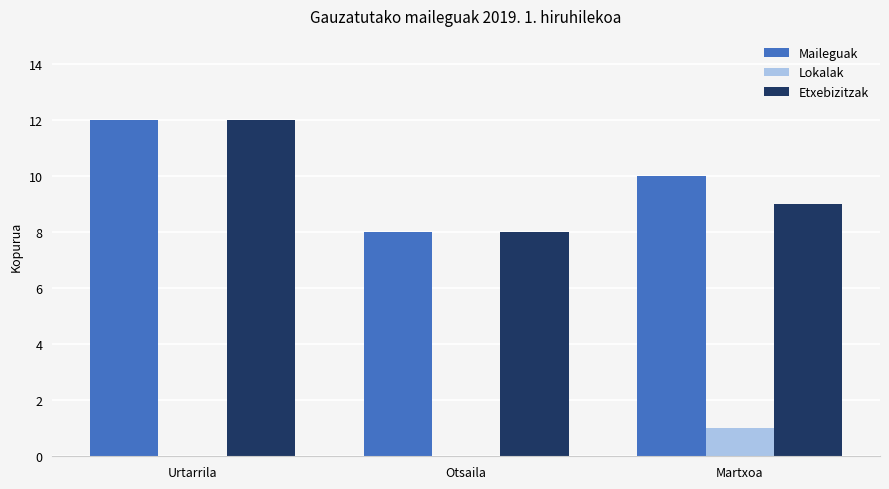

At which category is the sum across all series the highest?

Urtarrila